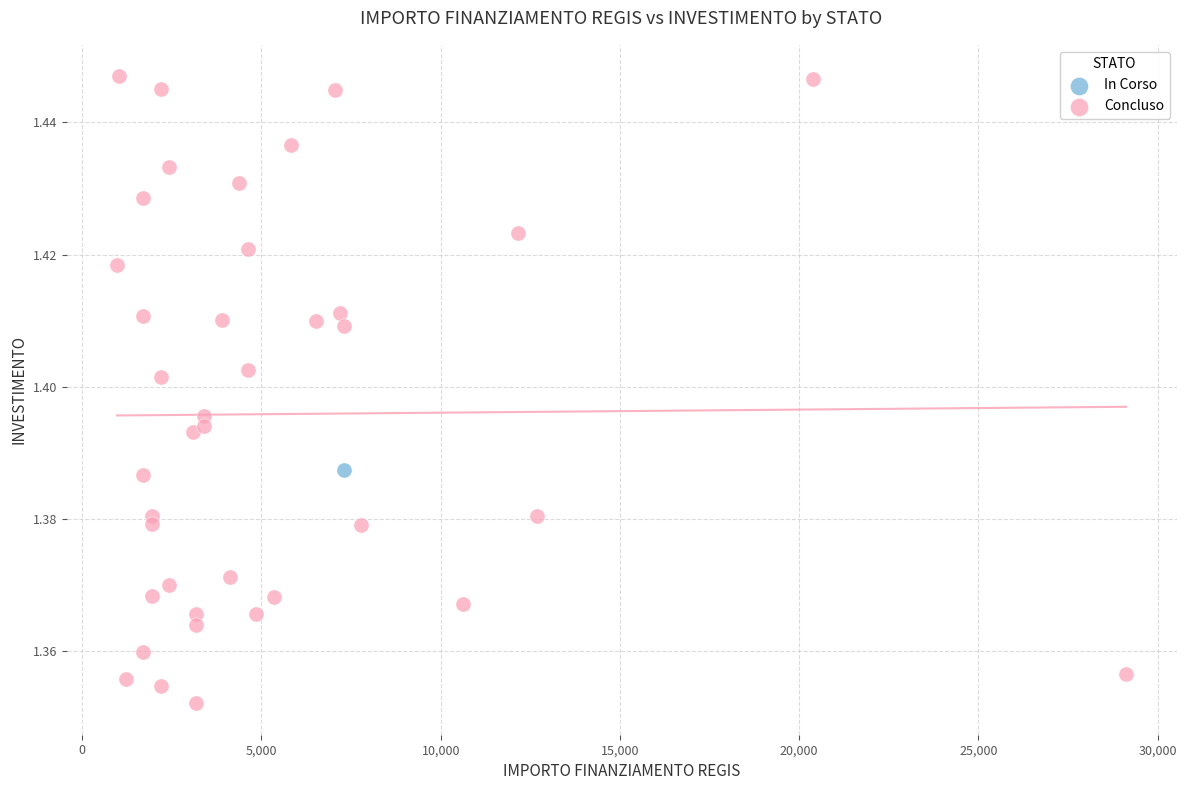

What are all the series names shown in the legend?

In Corso, Concluso